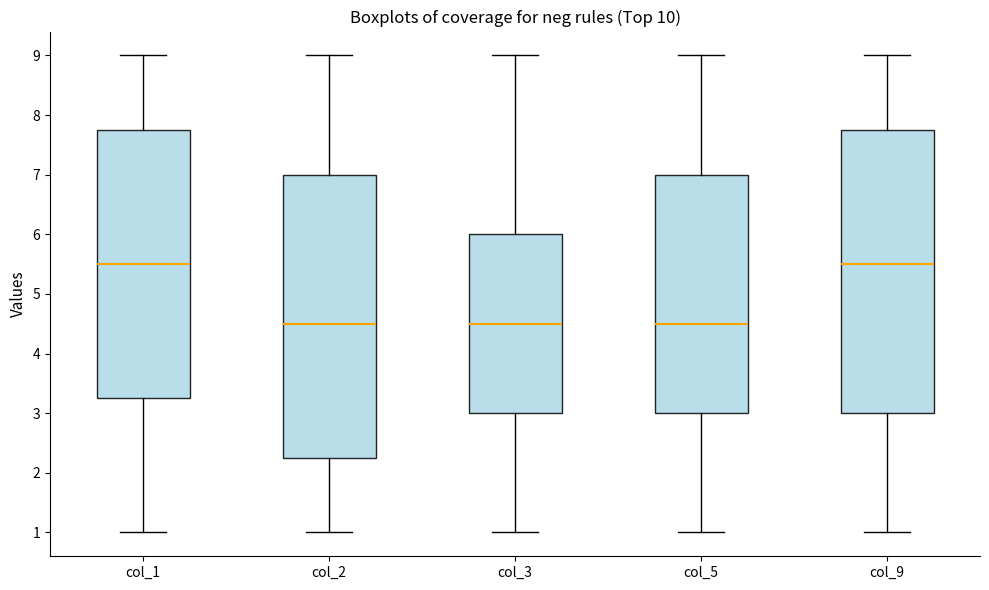

Reading left to right, read every box against the y-axis: the position of its median line, the range the box covers, and the ends of its whiskers. The values are not printed on the chart, so give them approximately, as read against the axis.

col_1: median 5.5, box 3.3 to 7.8, whiskers 1.0 to 9.0
col_2: median 4.5, box 2.3 to 7.0, whiskers 1.0 to 9.0
col_3: median 4.5, box 3.0 to 6.0, whiskers 1.0 to 9.0
col_5: median 4.5, box 3.0 to 7.0, whiskers 1.0 to 9.0
col_9: median 5.5, box 3.0 to 7.8, whiskers 1.0 to 9.0